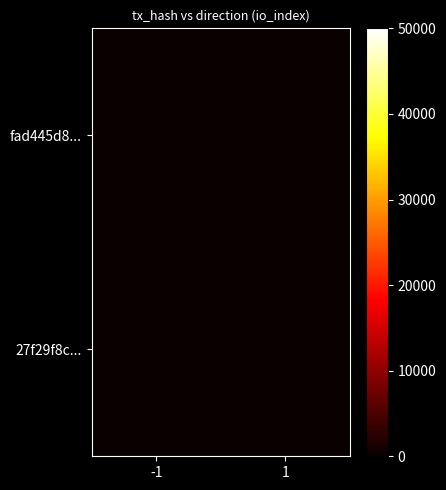

How many series are shown in this chart?

2